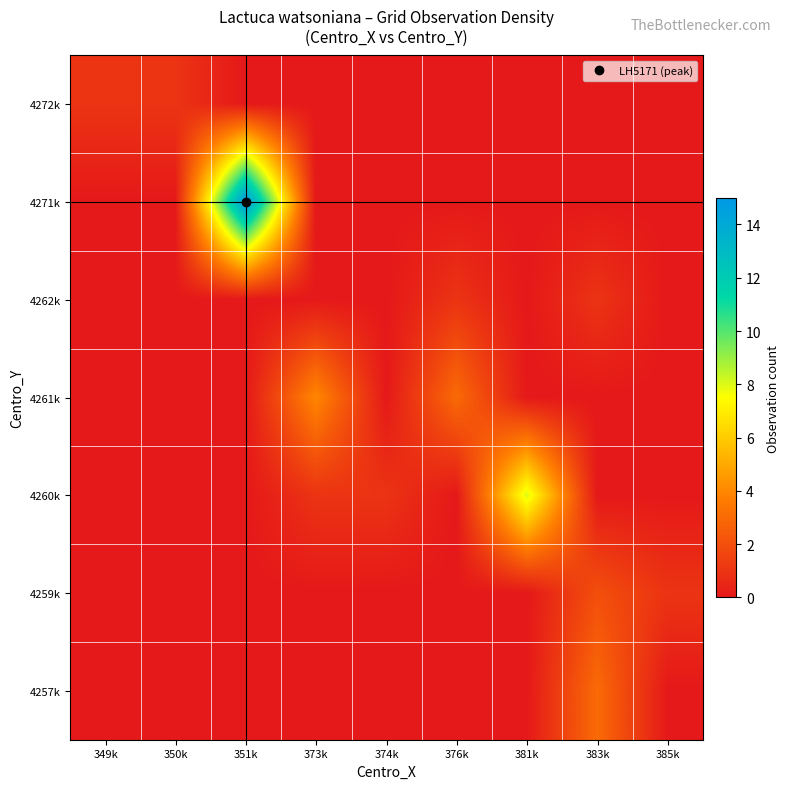

Reading right to left, what are all the values shown in this chart?

4272k: 385k=0	383k=0	381k=0	376k=0	374k=0	373k=0	351k=0	350k=1	349k=1
4271k: 385k=0	383k=0	381k=0	376k=0	374k=0	373k=0	351k=15	350k=0	349k=0
4262k: 385k=0	383k=1	381k=0	376k=1	374k=0	373k=0	351k=0	350k=0	349k=0
4261k: 385k=0	383k=0	381k=0	376k=3	374k=0	373k=4	351k=0	350k=0	349k=0
4260k: 385k=0	383k=0	381k=8	376k=0	374k=1	373k=1	351k=0	350k=0	349k=0
4259k: 385k=1	383k=2	381k=0	376k=0	374k=0	373k=0	351k=0	350k=0	349k=0
4257k: 385k=0	383k=3	381k=0	376k=0	374k=0	373k=0	351k=0	350k=0	349k=0